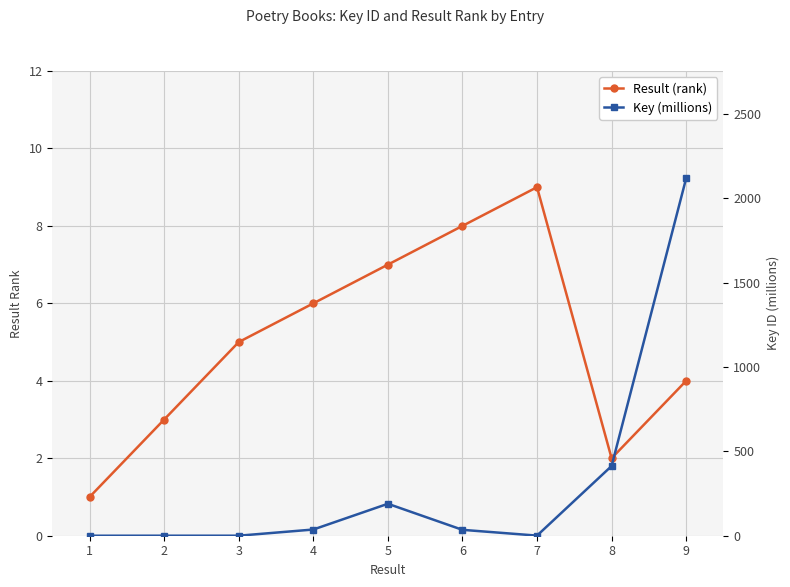

What is the difference between the maximum and minimum values in the Key (millions) series?

2117.9